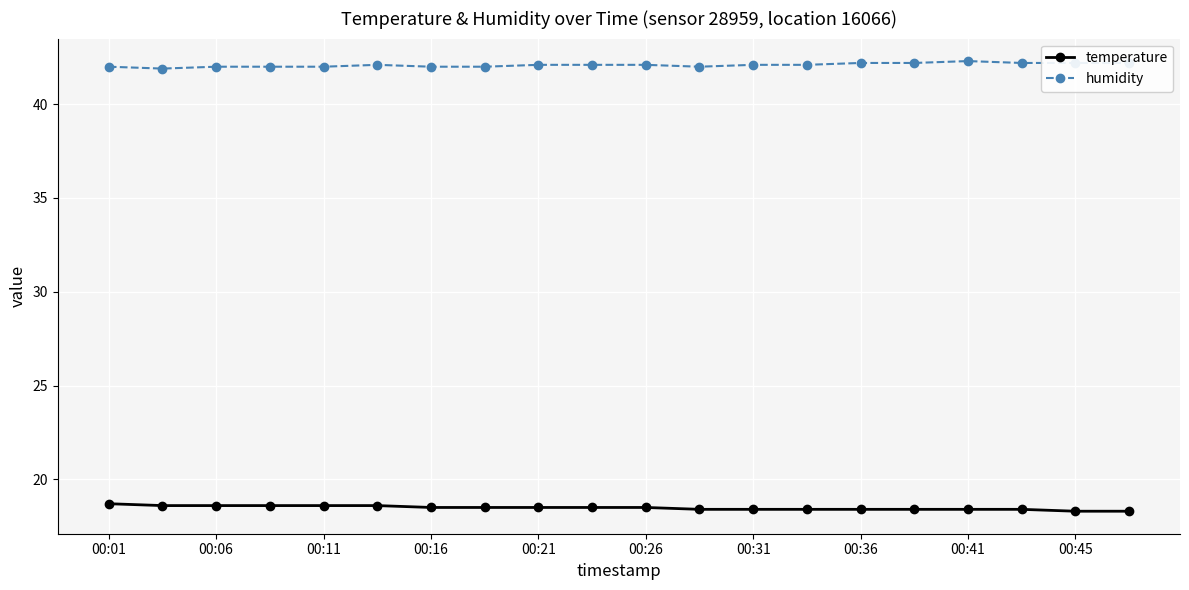

What is the smallest value displayed?

18.3